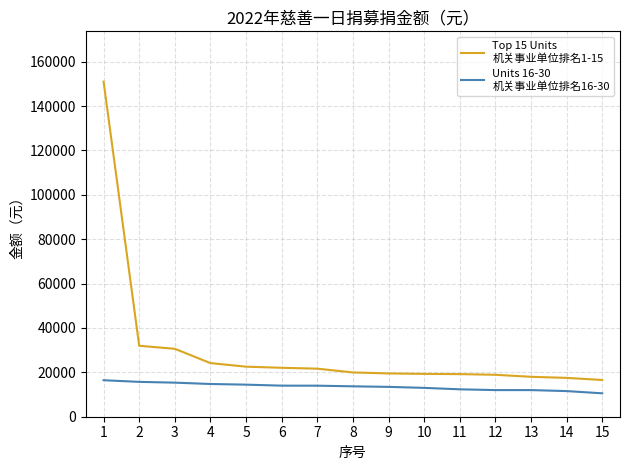

What is the maximum value shown in the chart?

151000.0